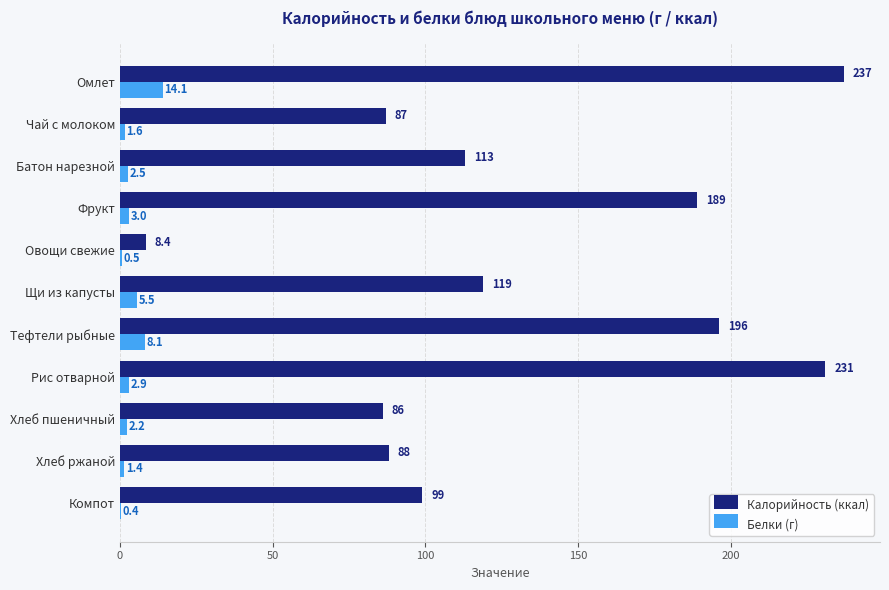

The Белки (г) series shows 0.4 at Компот. True or false?

True